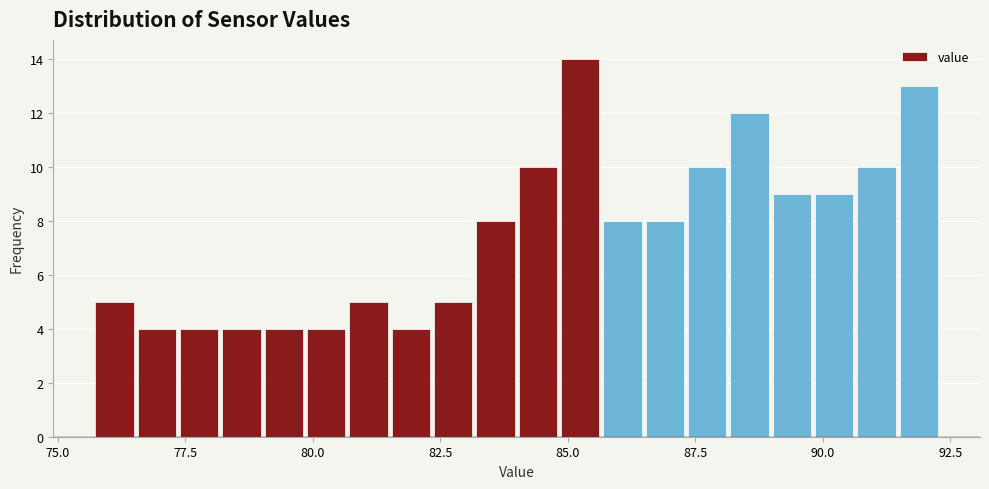

Around what value on the x-axis is the tallest bar? Give the approximate position of its centre, as read against the axis.

85.0